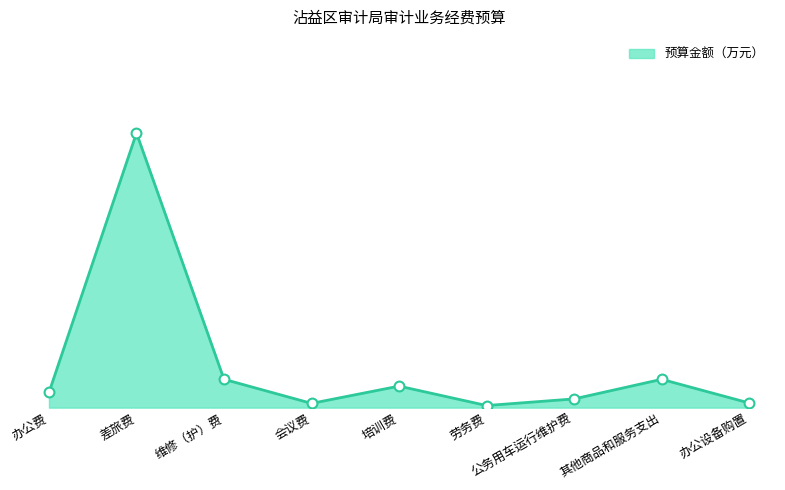

Approximately how many times larger is the value at 公务用车运行维护费 compared to 维修（护）费?

0.3